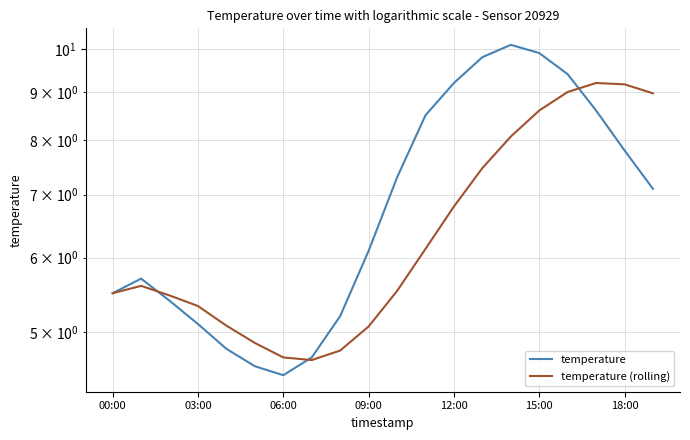

At which label is temperature closest to 7?

19